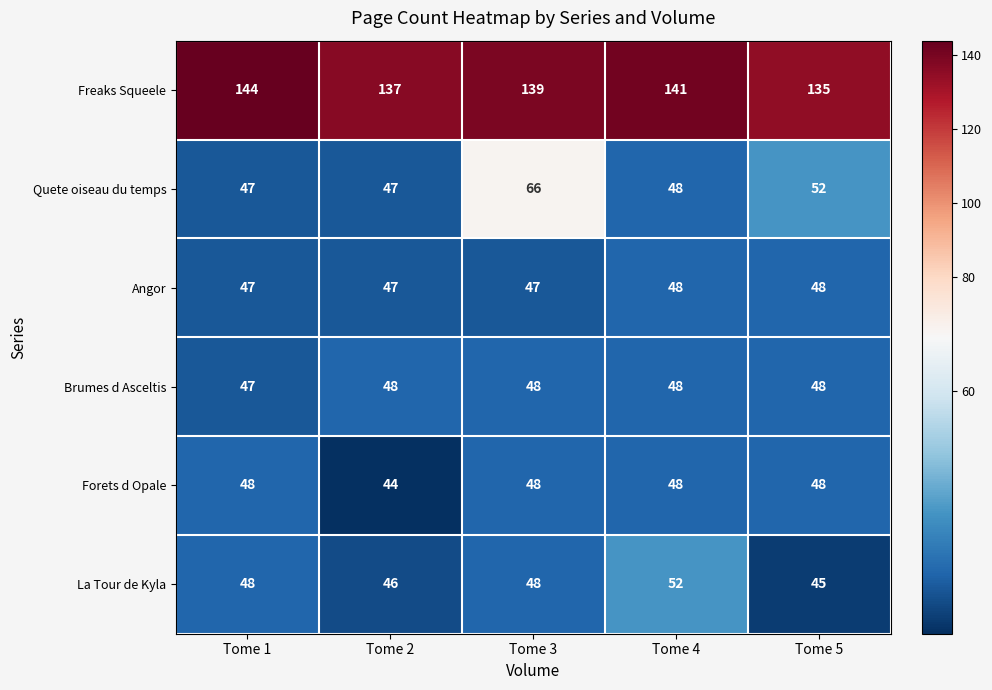

What is the difference between the highest and lowest values at Tome 3?

92